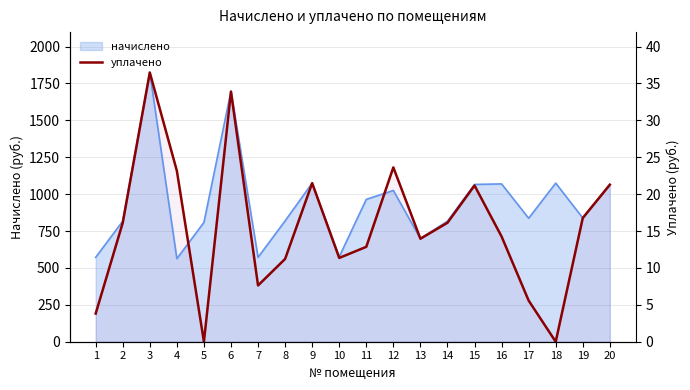

What value does the data have at 8?

560.8